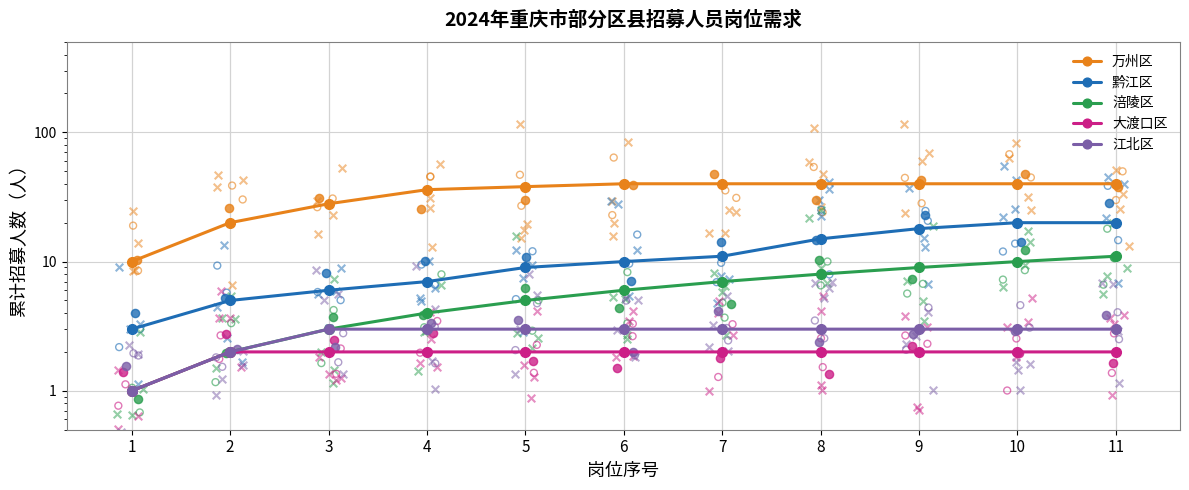

Which series reaches the minimum Y coordinate?

涪陵区